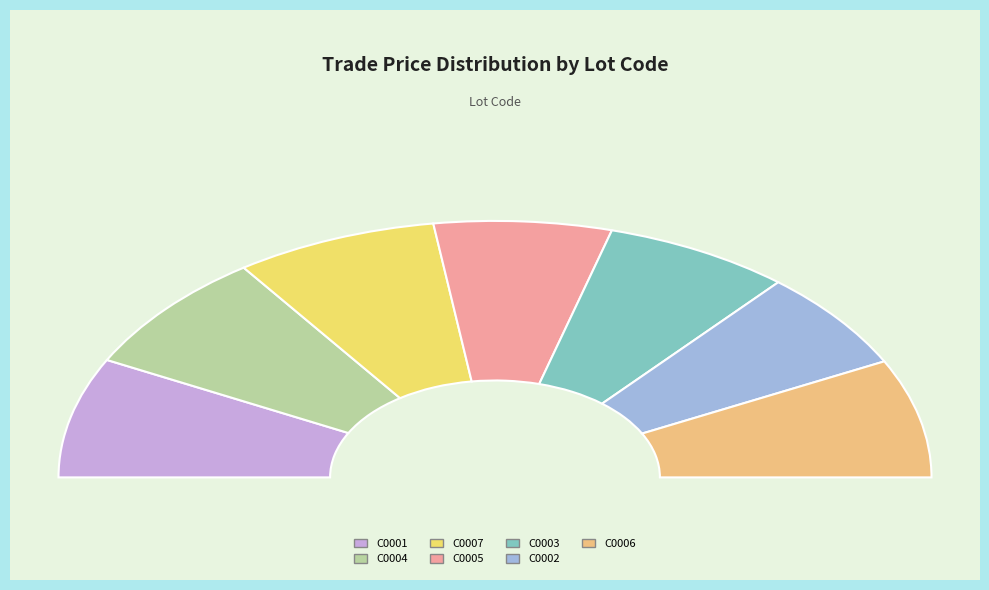

What is the largest slice in the pie chart?

C0004